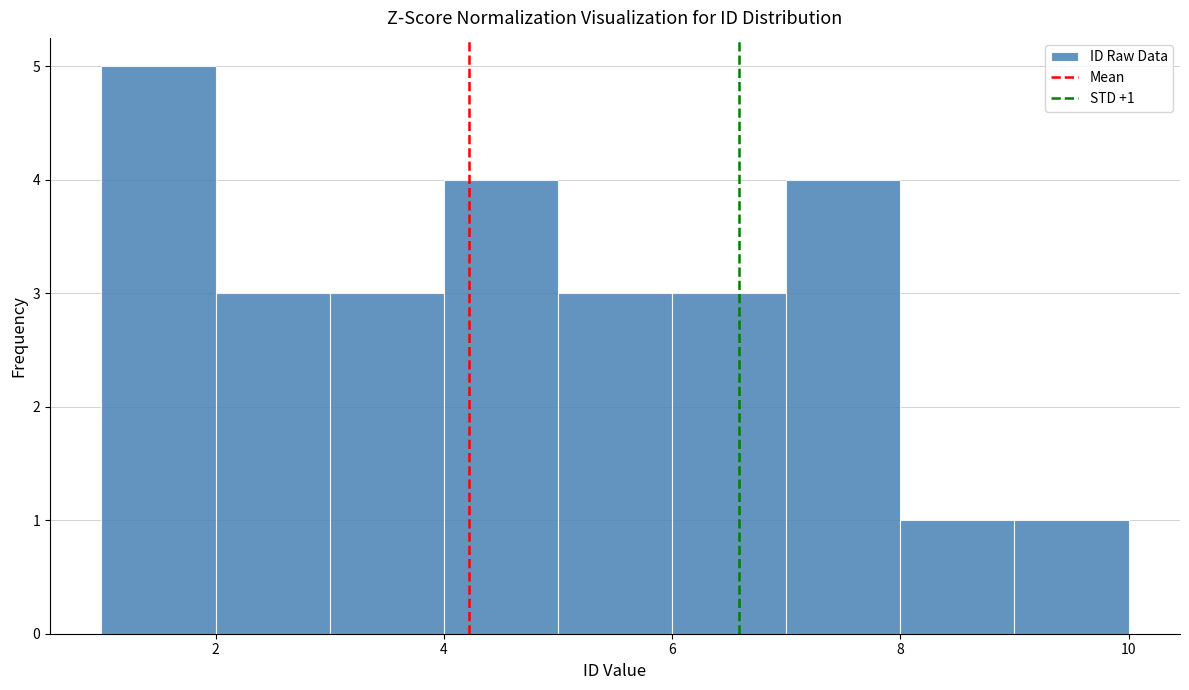

Which range on the x-axis has the tallest bar?

1 to 2